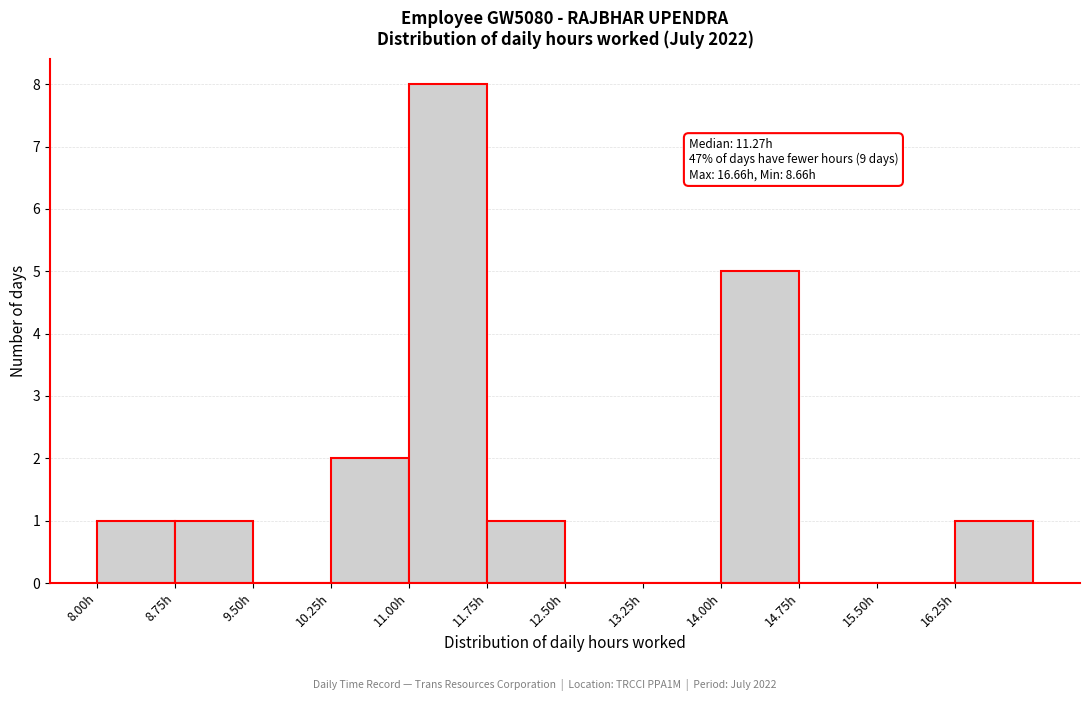

Over which range of the x-axis is the bar tallest?

11.00 to 11.75